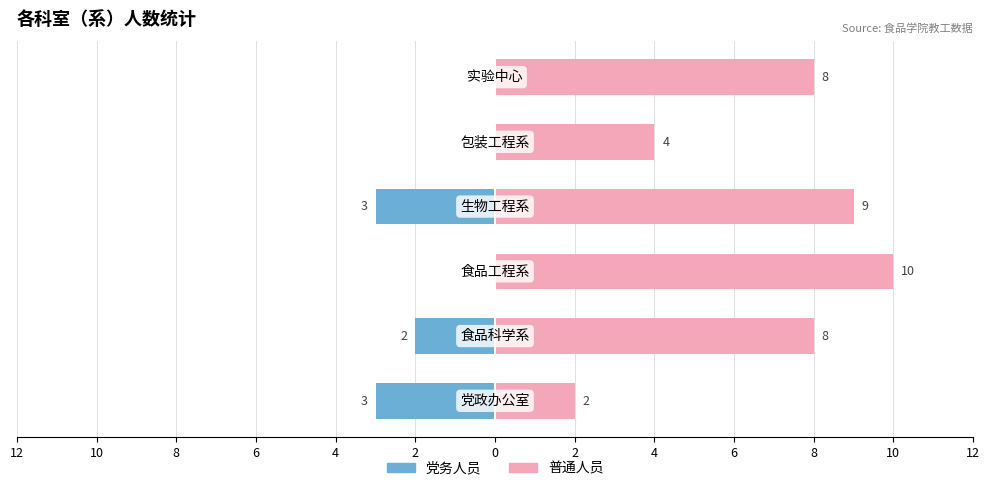

What is the maximum value for 普通人员?

10